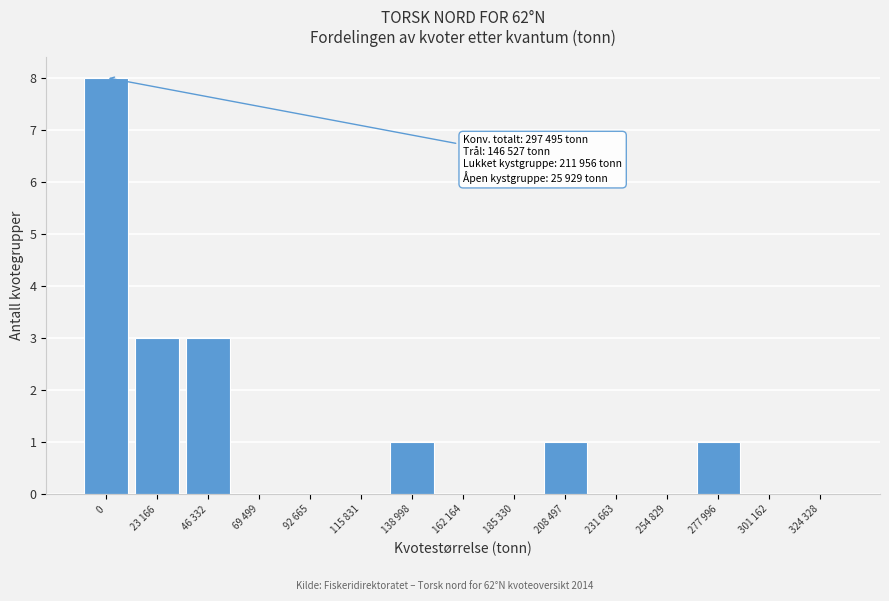

Reading right to left, extract all data points from this chart.

324 328=0	301 162=0	277 996=1	254 829=0	231 663=0	208 497=1	185 330=0	162 164=0	138 998=1	115 831=0	92 665=0	69 499=0	46 332=3	23 166=3	0=8